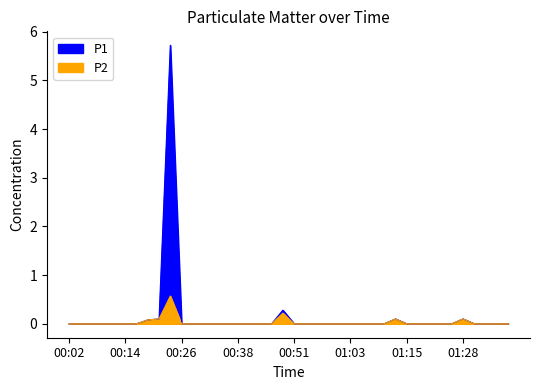

True or false: P2 and P1 intersect in this chart.

False